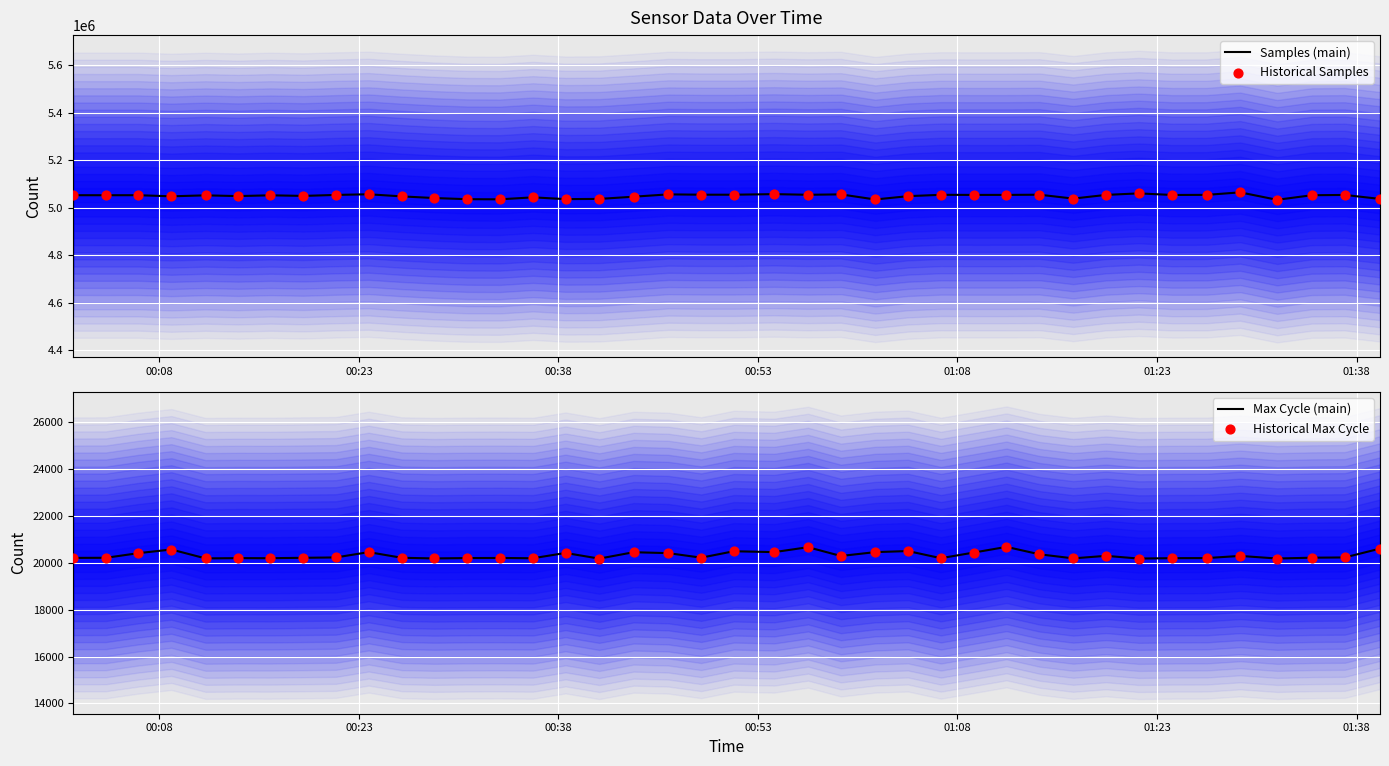

Is the value of Samples (main) at 01:08 greater than the value of Max Cycle (main) at 26?

Yes